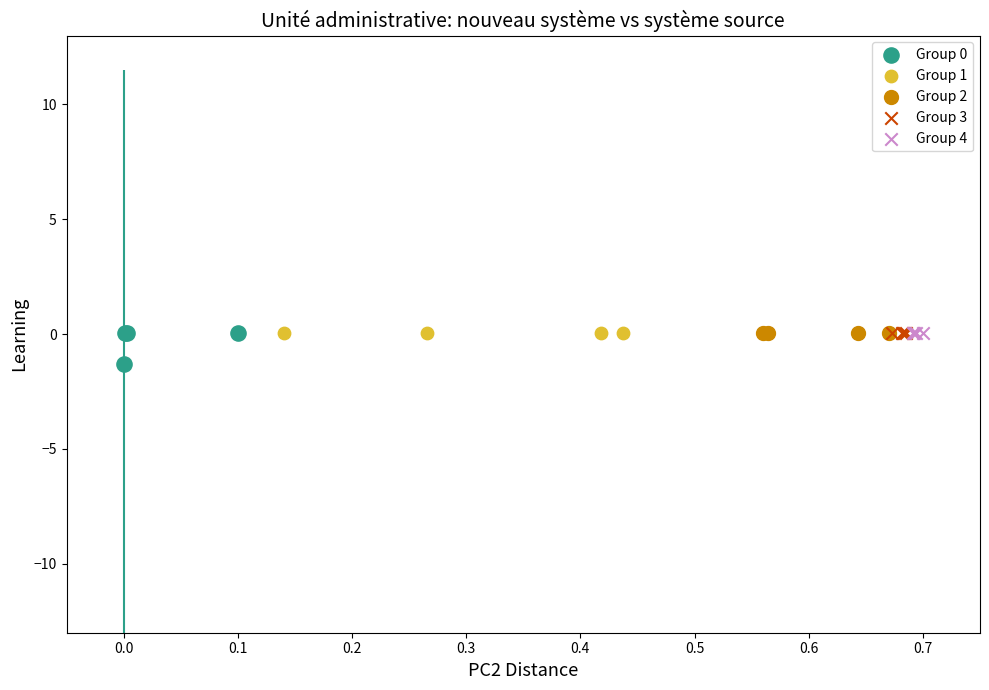

Which series has the largest Y range (max minus min)?

Group 0